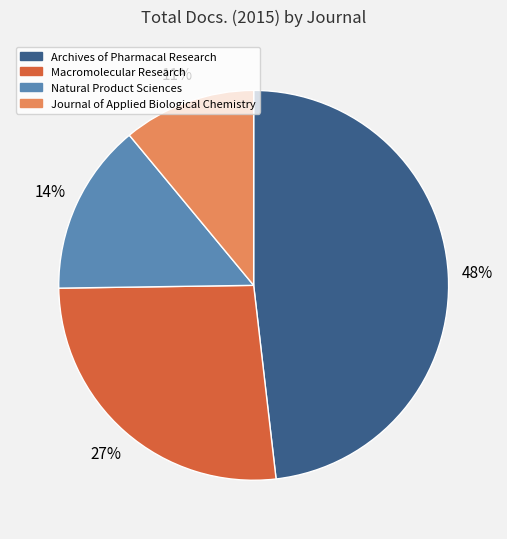

Which slice is the smallest?

Journal of Applied Biological Chemistry